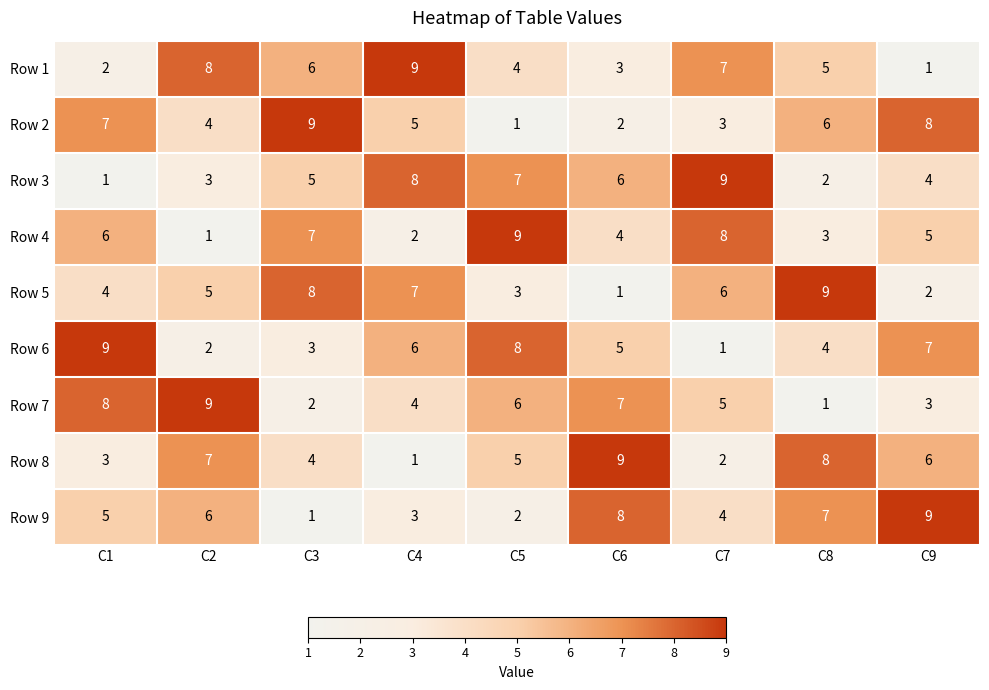

At which label does Row 6 first exceed 5?

C1